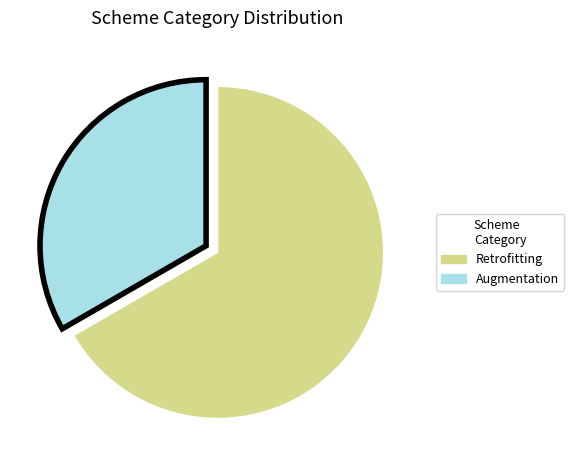

Is there a majority slice in this chart?

Yes